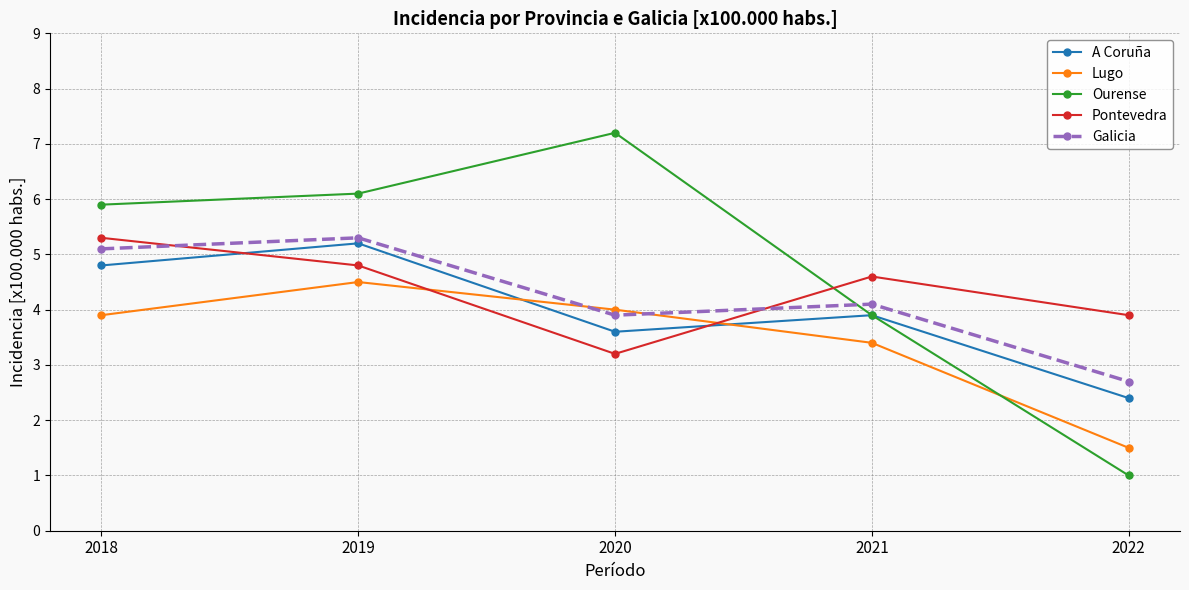

Reading left to right, what are all the values shown in this chart?

A Coruña: 2018=4.8	2019=5.2	2020=3.6	2021=3.9	2022=2.4
Lugo: 2018=3.9	2019=4.5	2020=4.0	2021=3.4	2022=1.5
Ourense: 2018=5.9	2019=6.1	2020=7.2	2021=3.9	2022=1.0
Pontevedra: 2018=5.3	2019=4.8	2020=3.2	2021=4.6	2022=3.9
Galicia: 2018=5.1	2019=5.3	2020=3.9	2021=4.1	2022=2.7